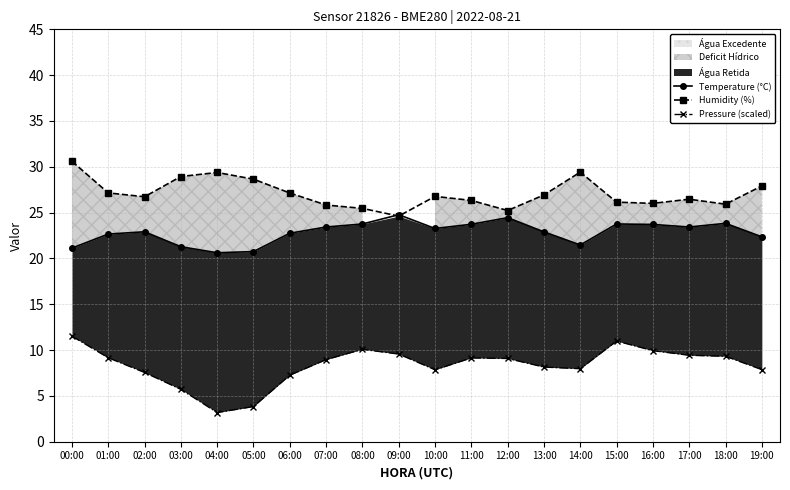

What is the difference between the maximum and minimum values in the Temperature (°C) series?

4.1